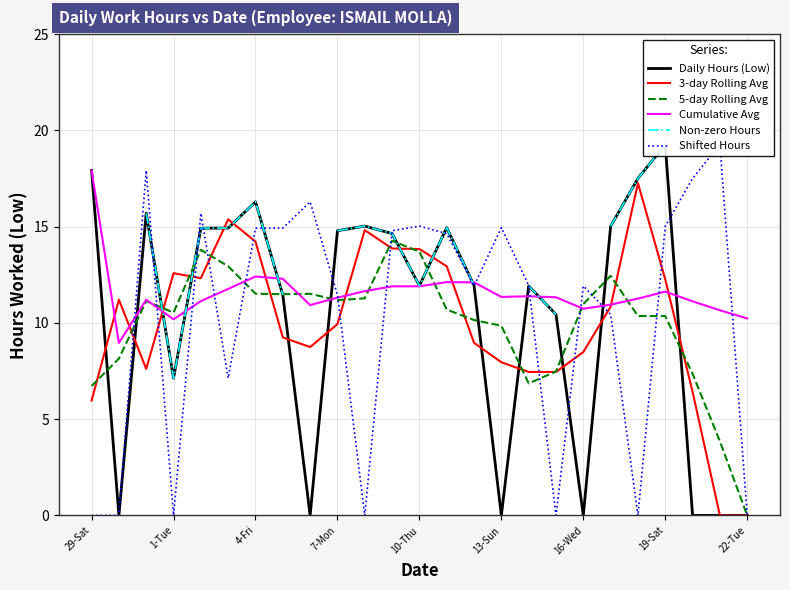

The value of Cumulative Avg at 22 is 4.7. True or false?

False